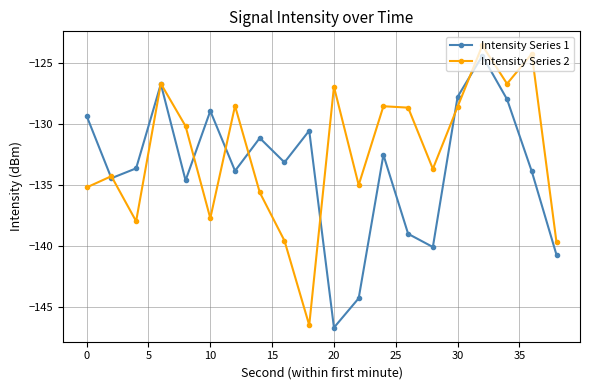

What is the value of the Intensity Series 2 point at the 18th from the left?

-126.7